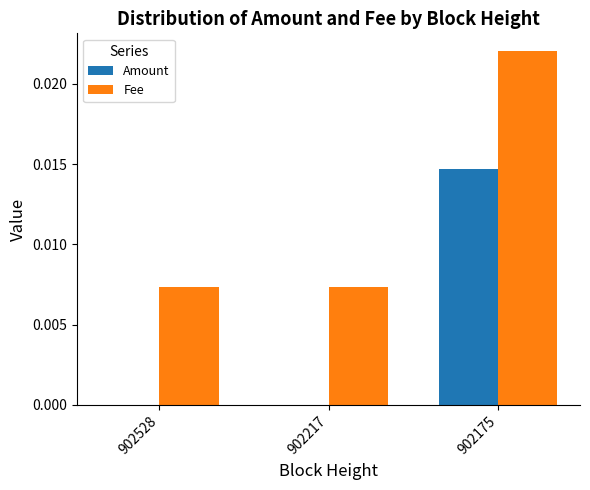

Count the number of categories in the chart.

3